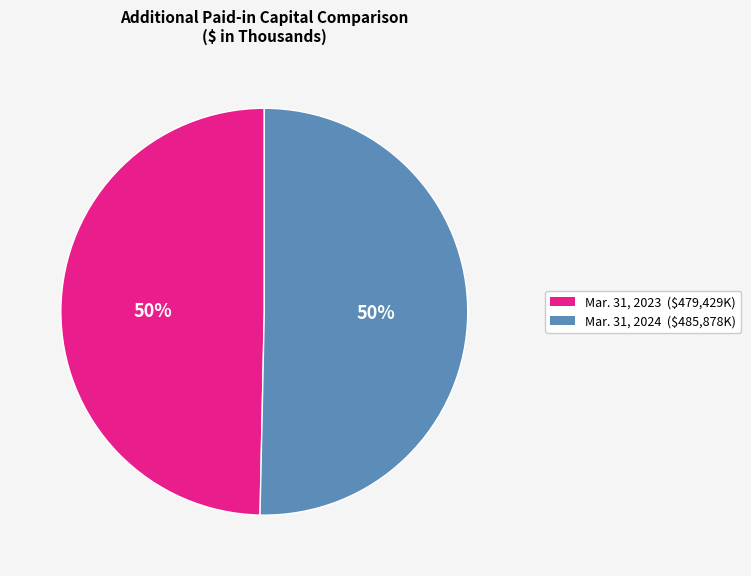

To the nearest percent, what is the average slice percentage?

50%